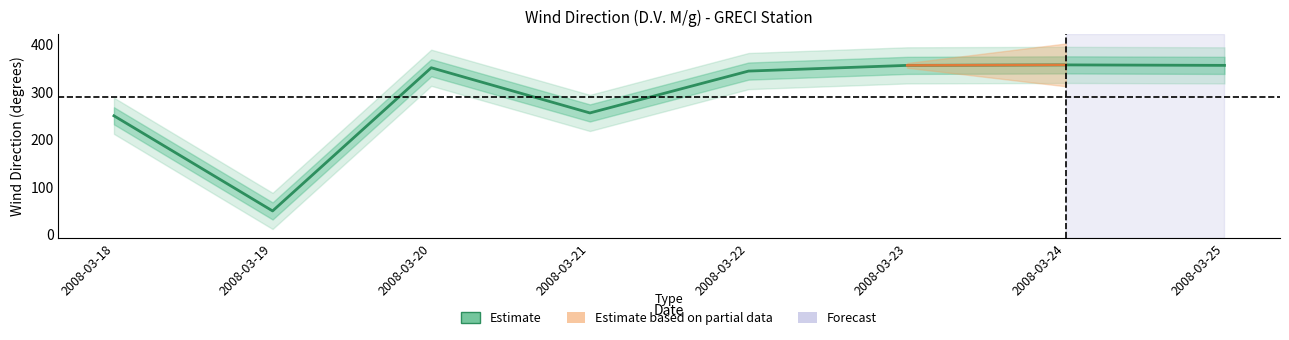

Where is the first local minimum?

2008-03-19